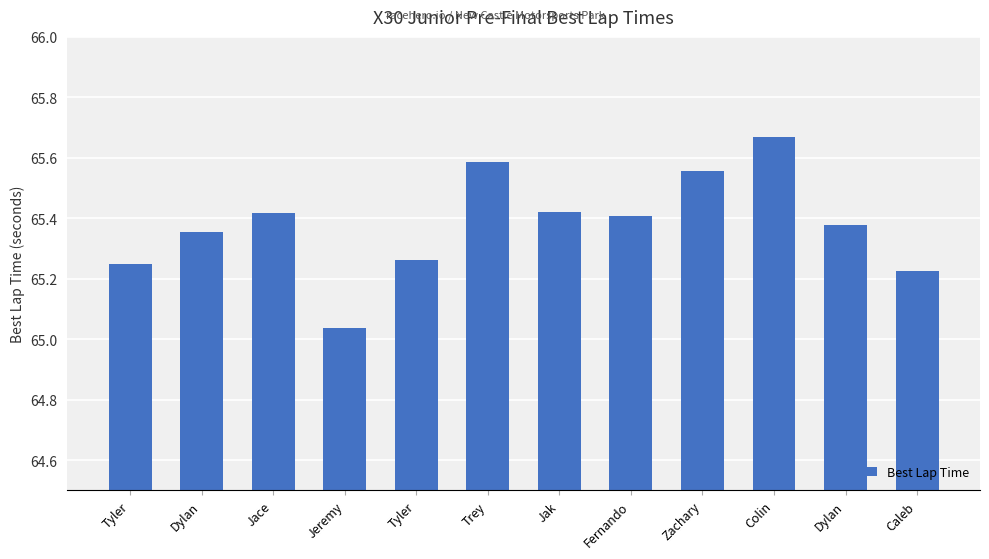

At which label is the value closest to 65?

Jeremy